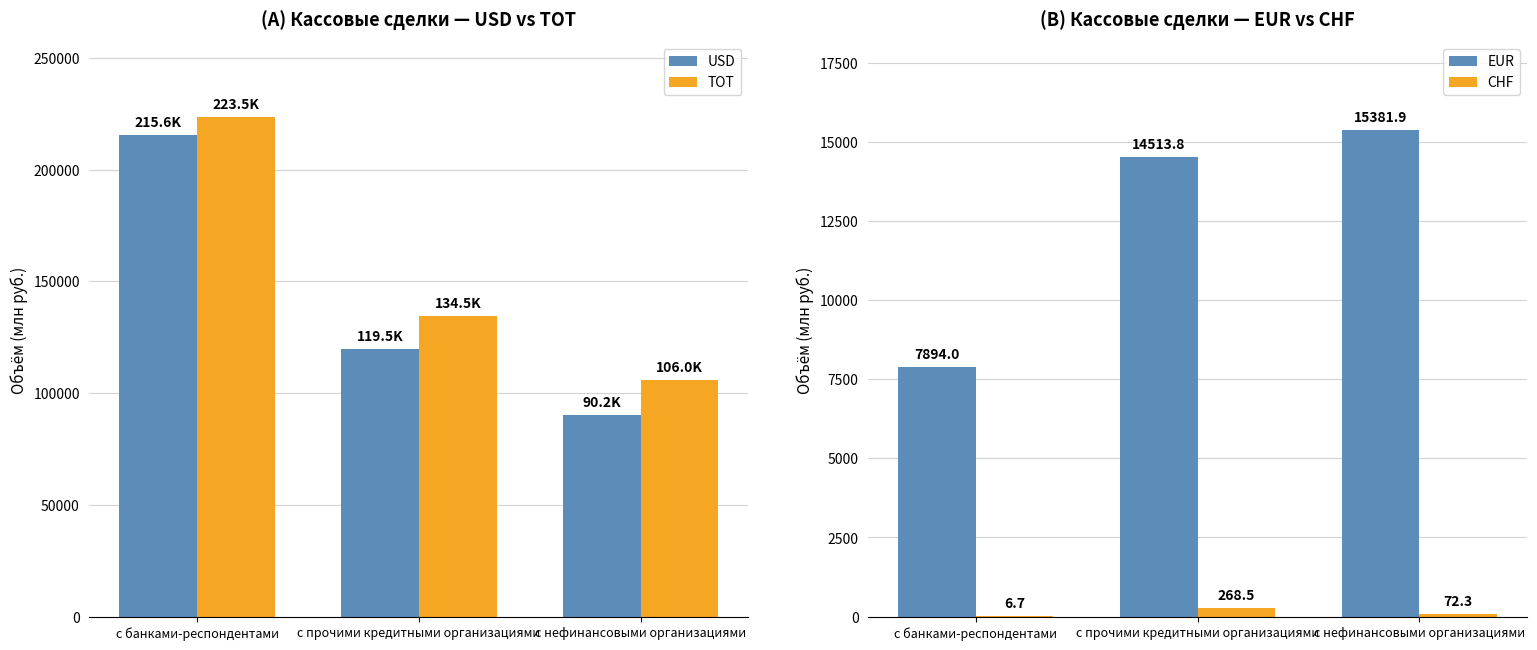

Which series has the largest range (max minus min)?

USD